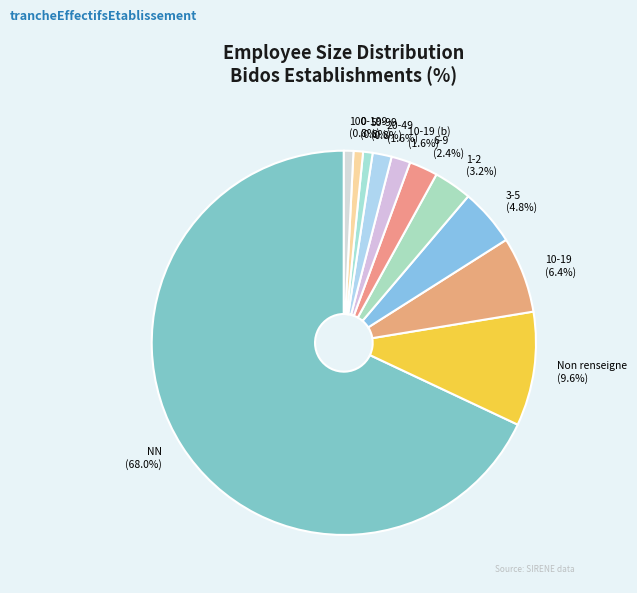

Approximately how many times larger is the value at 3-5 compared to 10-19?

0.8